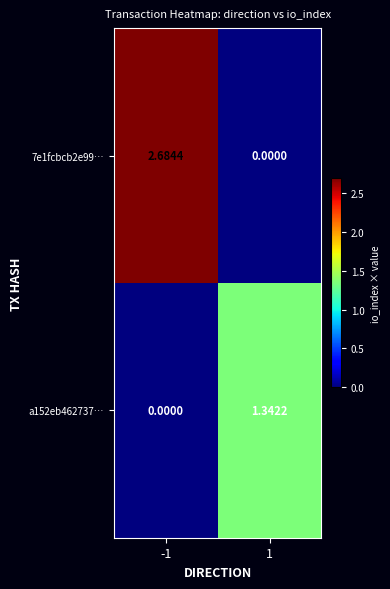

Is the value of a152eb462737… at 1 greater than the value of 7e1fcbcb2e99… at -1?

No